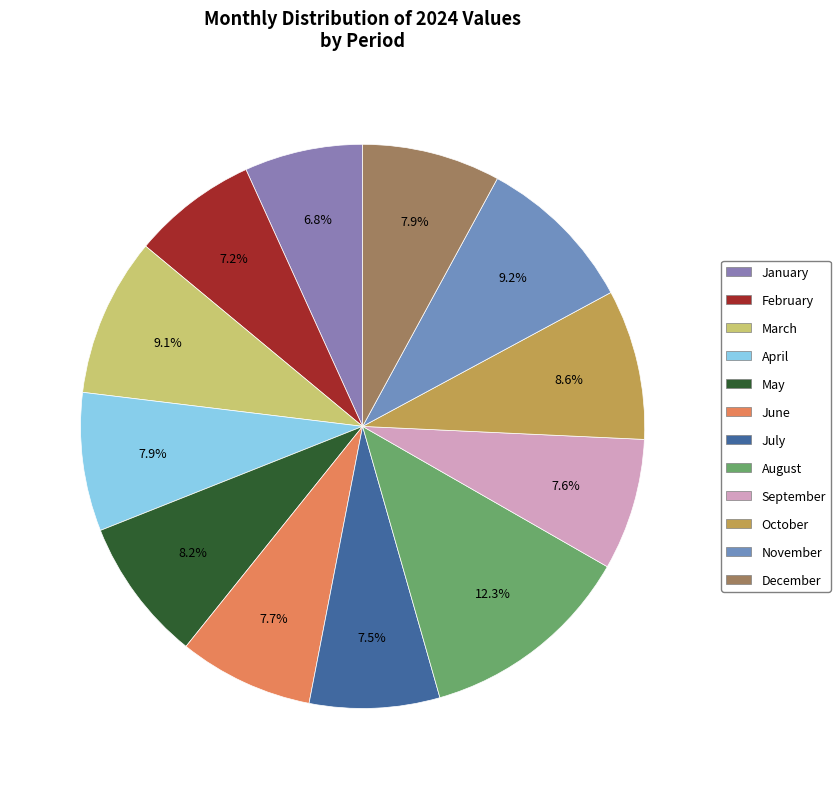

What is the ratio of the value at September to the value at July?

1.0